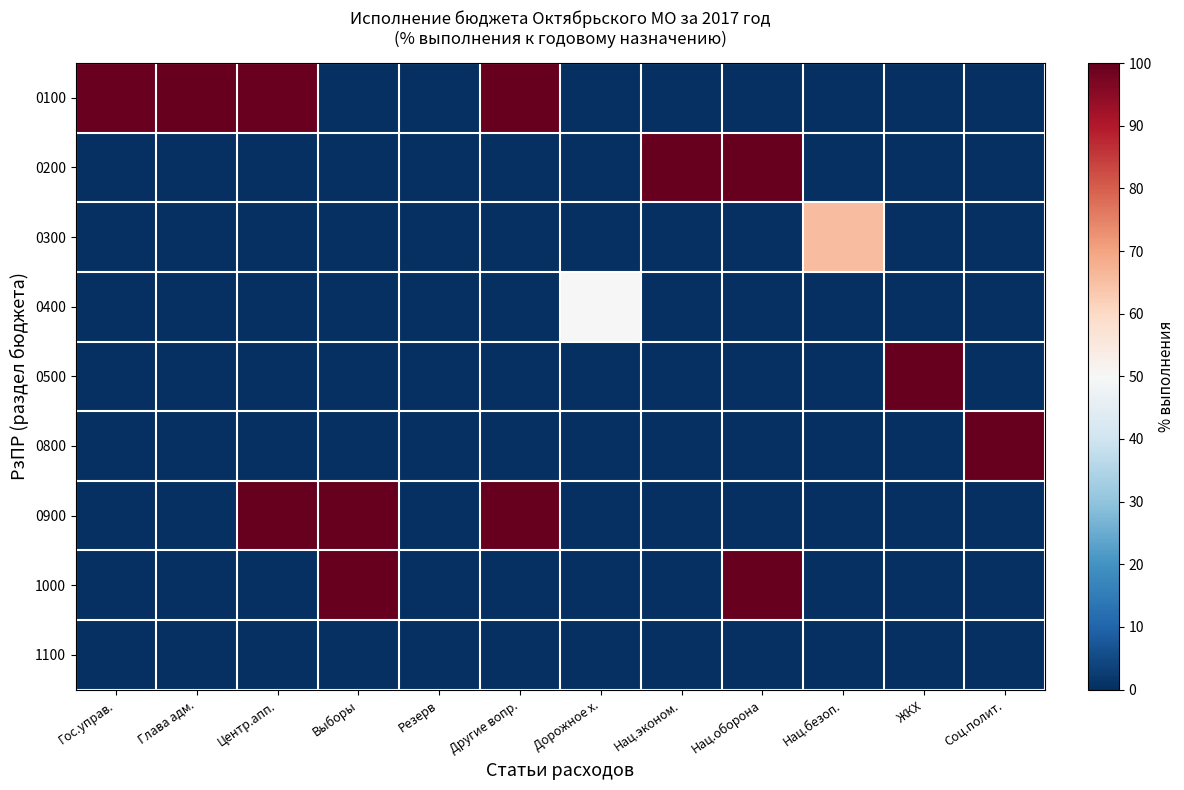

What is the spread (max minus min) of values at Нац.оборона?

100.0